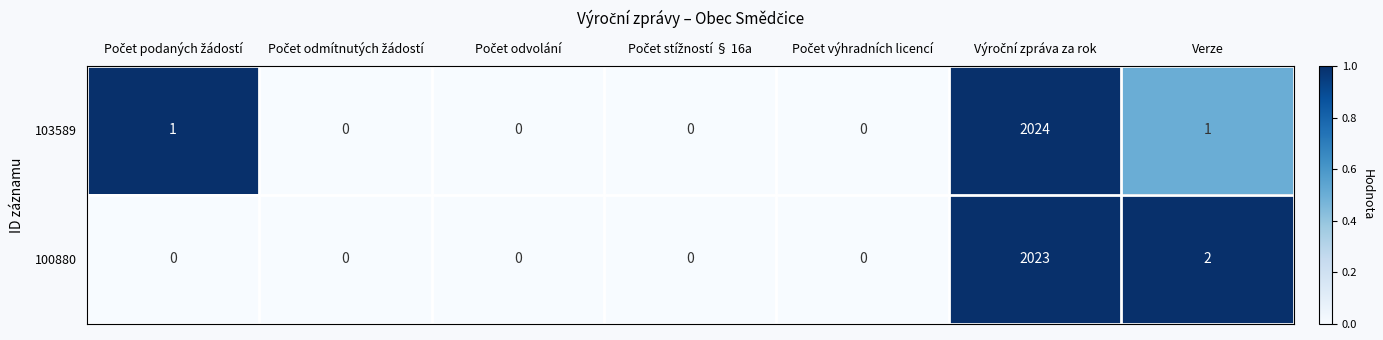

Count the number of categories in the chart.

7